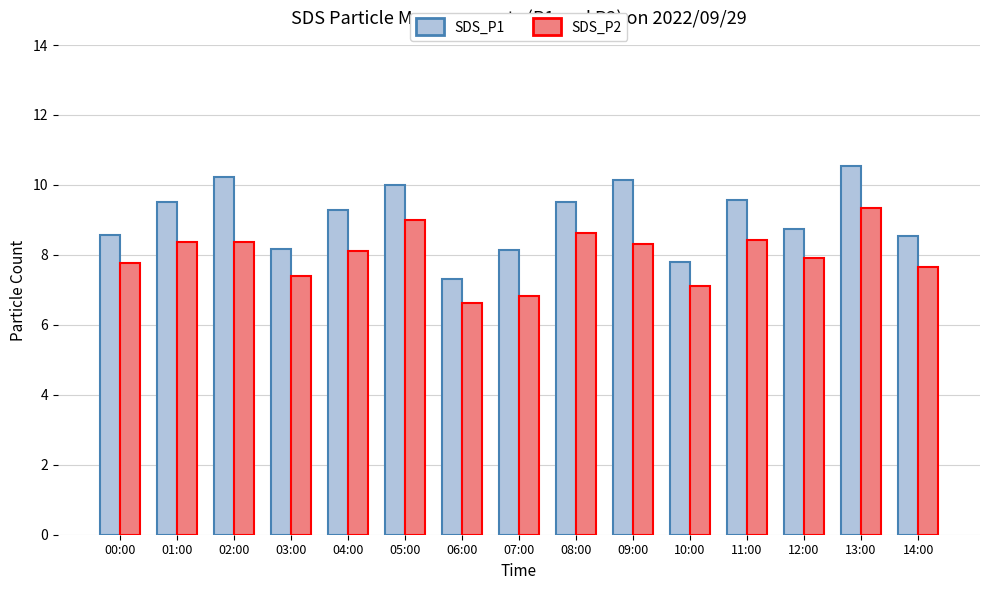

Rank the series at 00:00 from highest to lowest value.

SDS_P1, SDS_P2